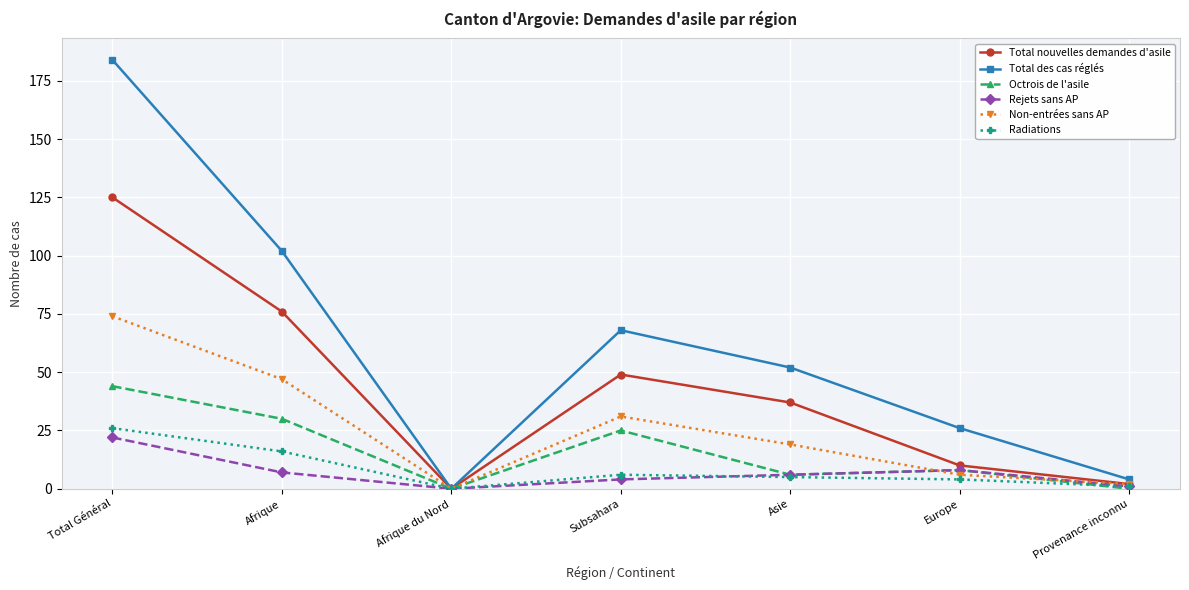

At how many categories does at least one series exceed 54?

3